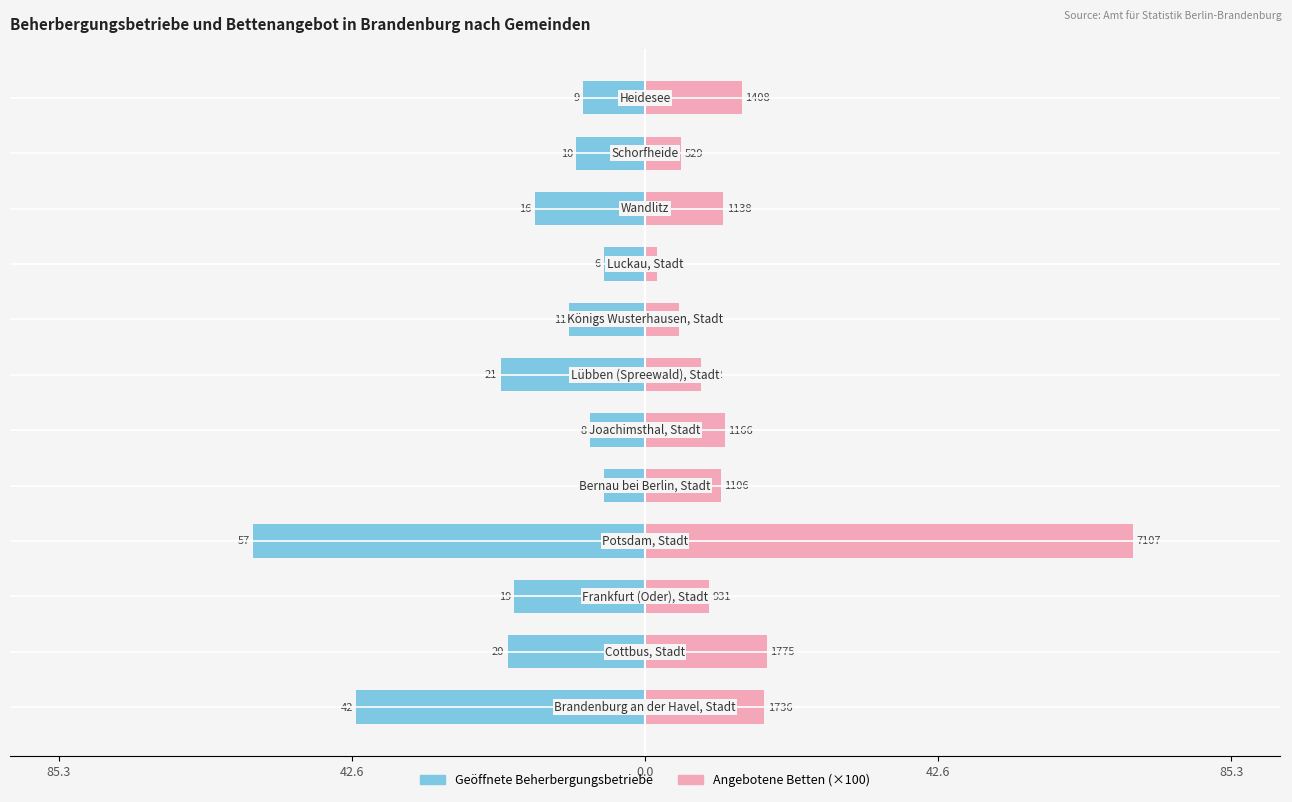

At how many categories does at least one series exceed 48?

1